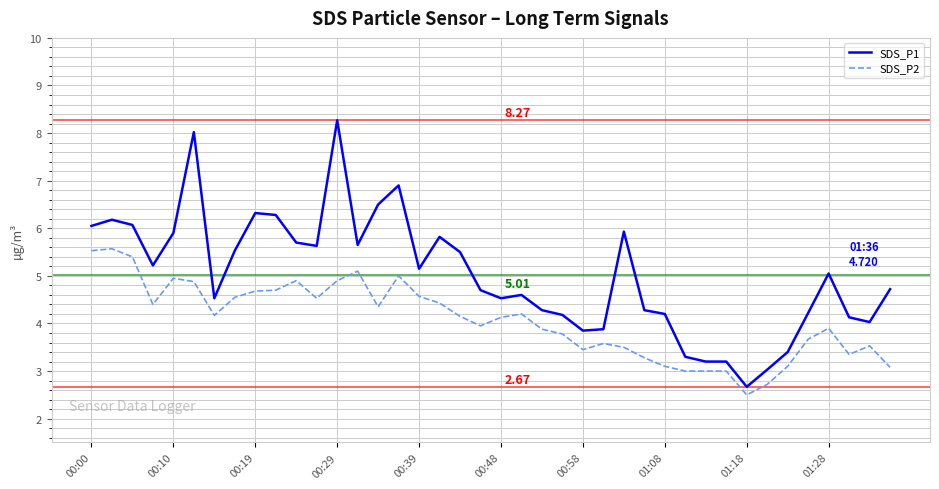

What is the difference between the maximum and minimum values in the SDS_P1 series?

5.6